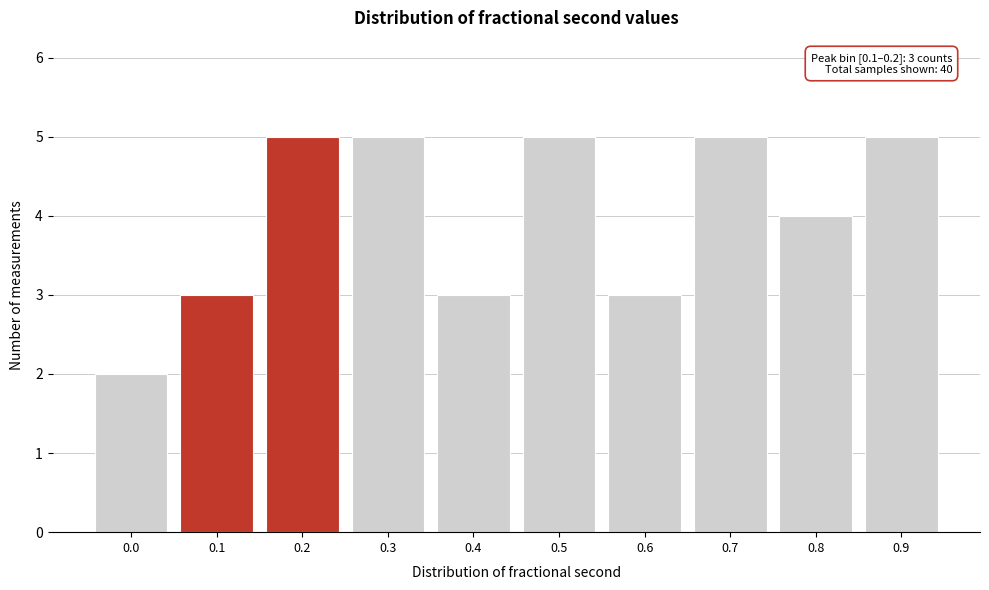

Reading left to right, transcribe all the data shown in this chart.

0.0=2	0.1=3	0.2=5	0.3=5	0.4=3	0.5=5	0.6=3	0.7=5	0.8=4	0.9=5